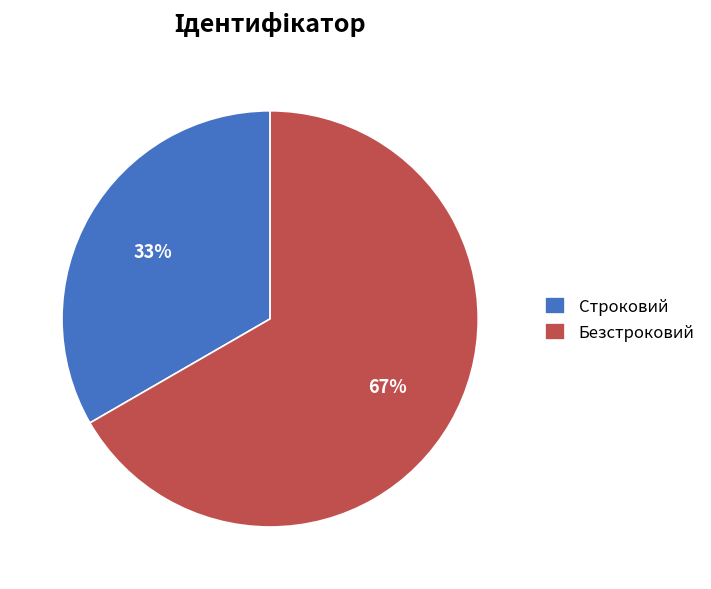

Is the sum of Безстроковий and Строковий greater than half?

Yes